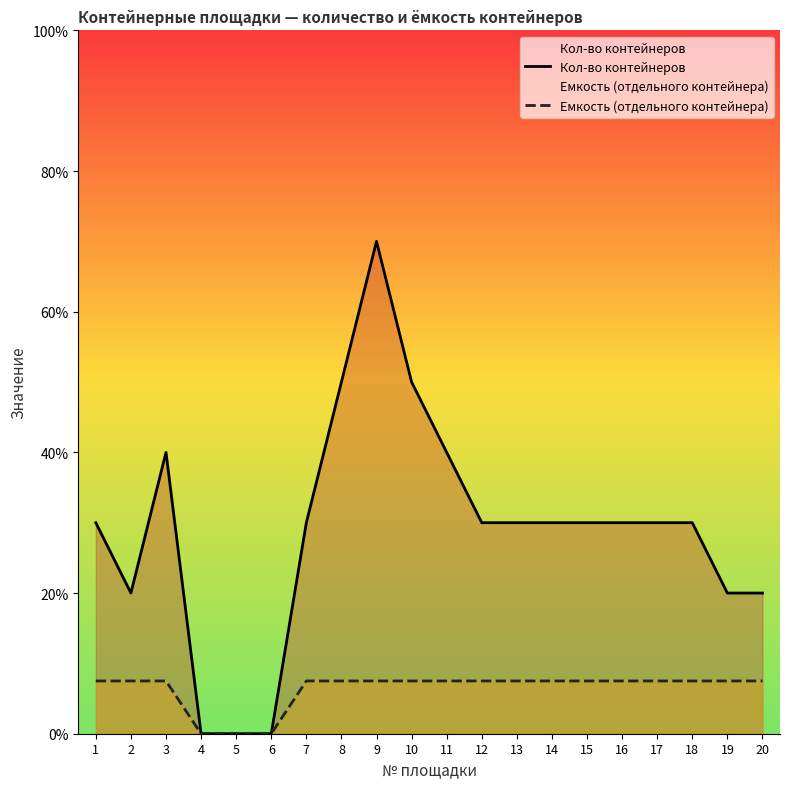

True or false: Кол-во контейнеров and Емкость (отдельного контейнера) intersect in this chart.

False